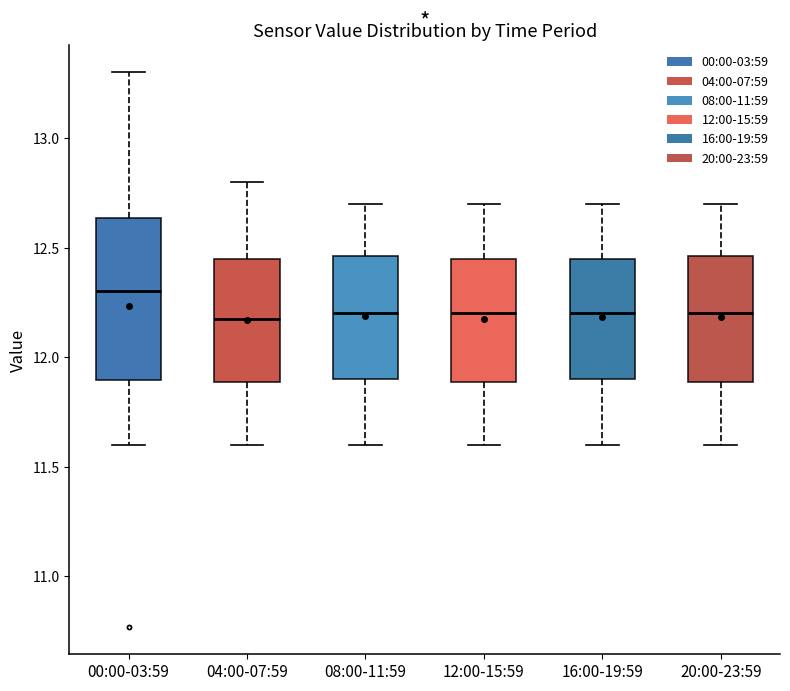

Which box has the highest median line?

00:00-03:59